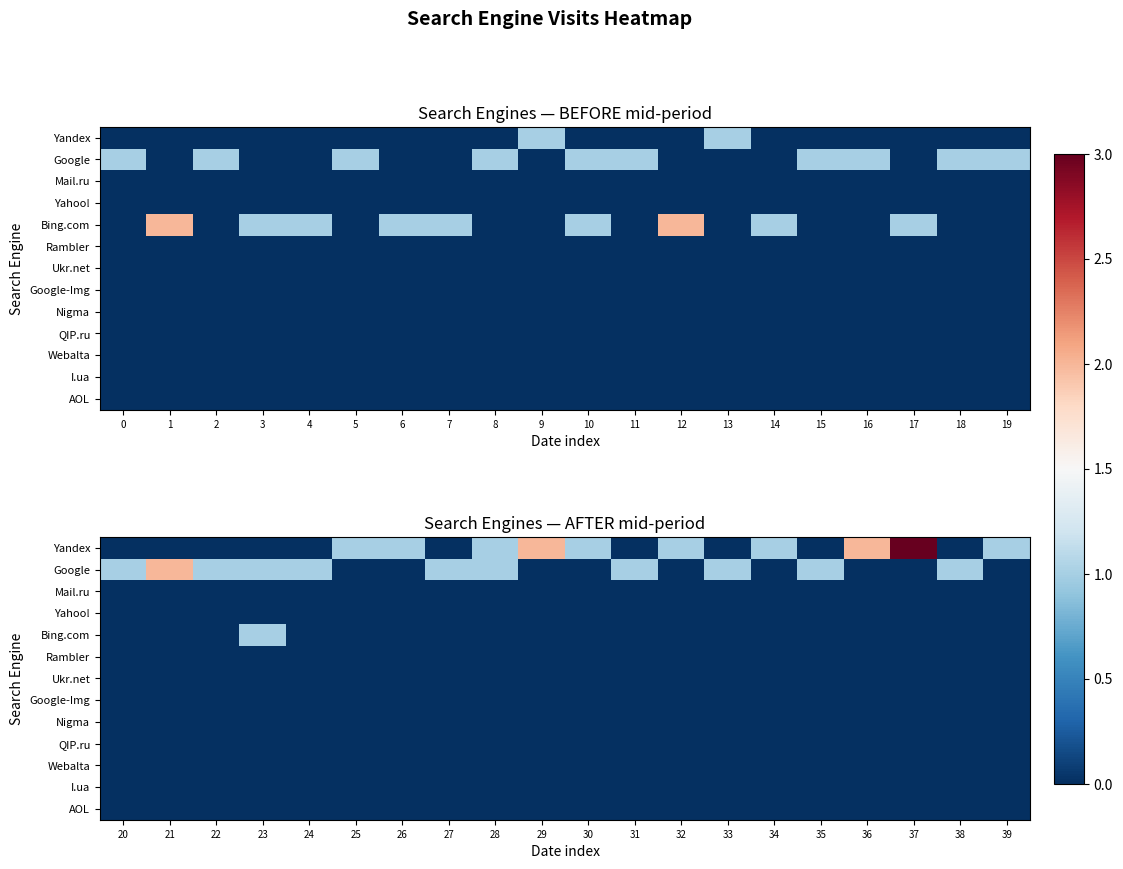

What is the sum of all row_4 values?

1